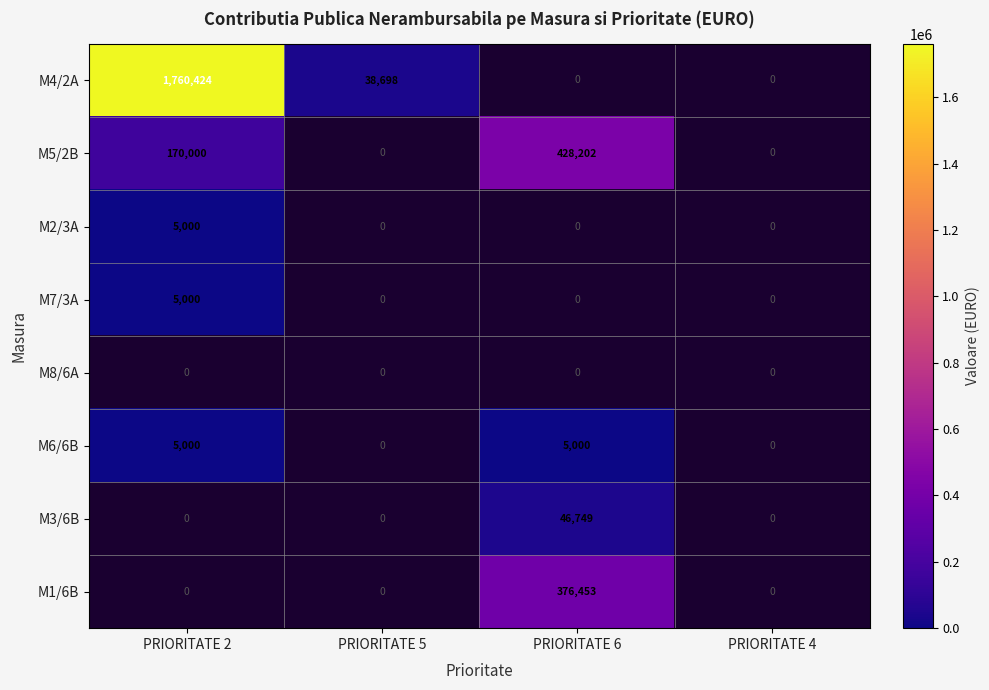

Is it true that M6/6B equals 5000 at PRIORITATE 6?

True